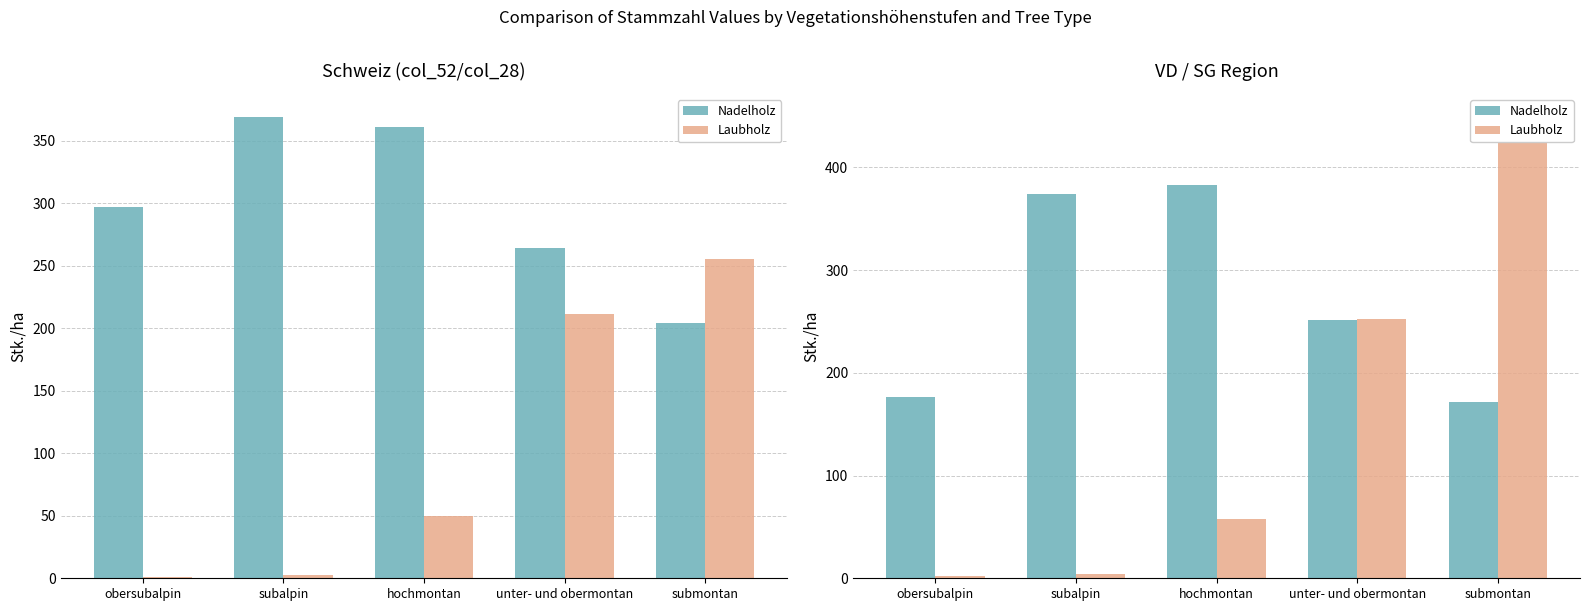

Is it true that Laubholz equals 154 at unter- und obermontan?

False